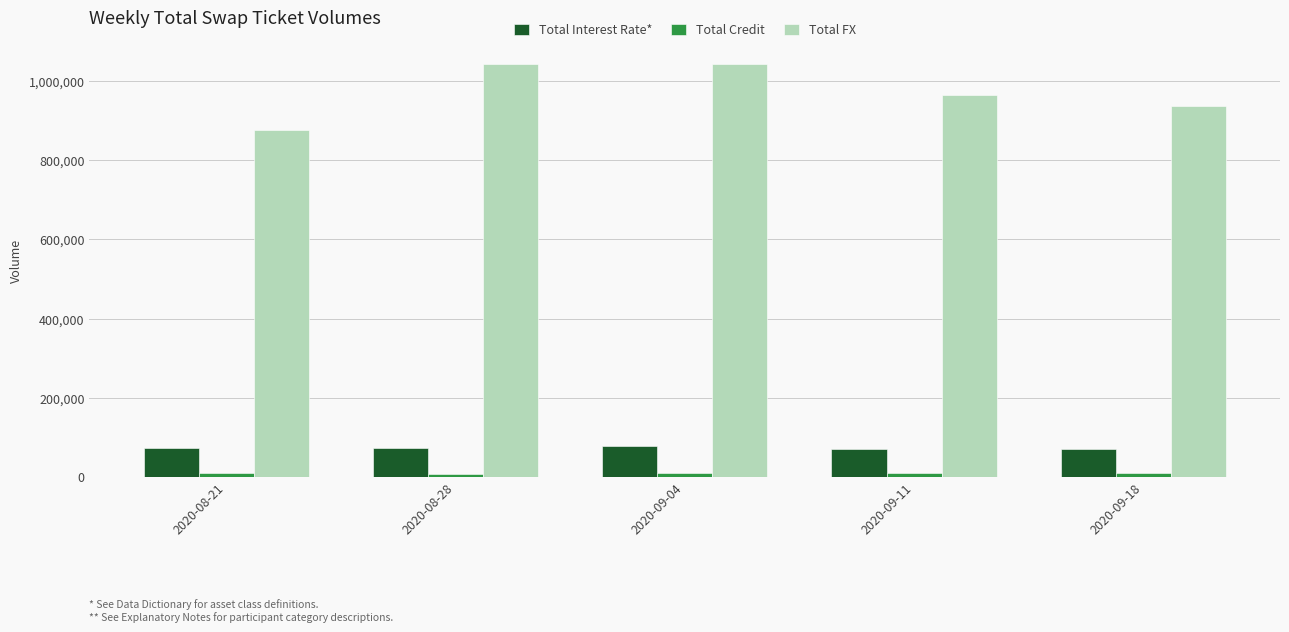

Which series has the largest total across all categories?

Total FX